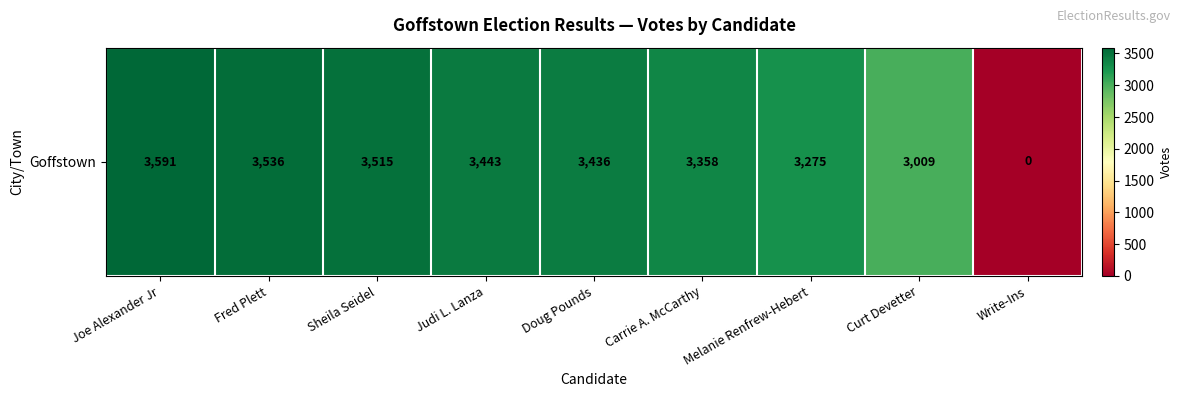

Approximately how many times larger is the value at Fred Plett compared to Joe Alexander Jr?

1.0